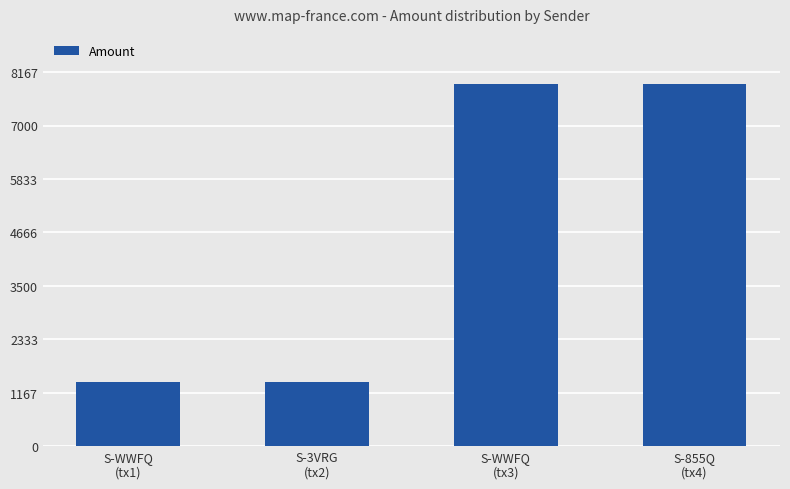

What is the change in value from S-WWFQ
(tx1) to S-WWFQ
(tx3)?

+6500